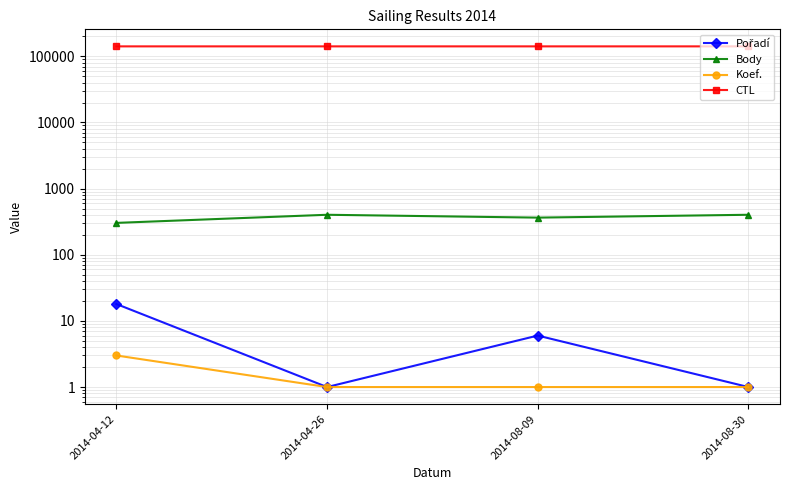

What is the sum of the Koef. values at 2014-08-09 and 2014-04-12?

4